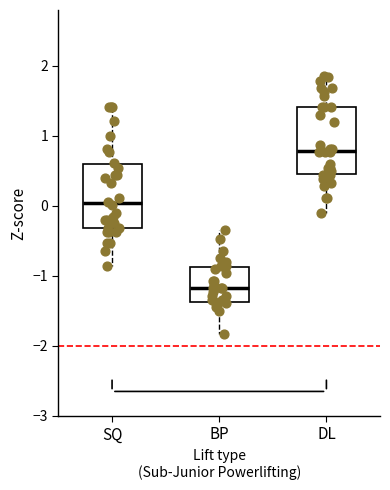

Reading left to right, transcribe this box plot: for each box, give where its median line is, the range the box spans, and where its two whiskers end, as read against the y-axis. The values are not printed on the chart, so give them approximately, as read against the axis.

SQ: median 0.0, box -0.3 to 0.6, whiskers -0.9 to 1.4
BP: median -1.2, box -1.4 to -0.9, whiskers -1.8 to -0.3
DL: median 0.8, box 0.5 to 1.4, whiskers -0.1 to 1.9